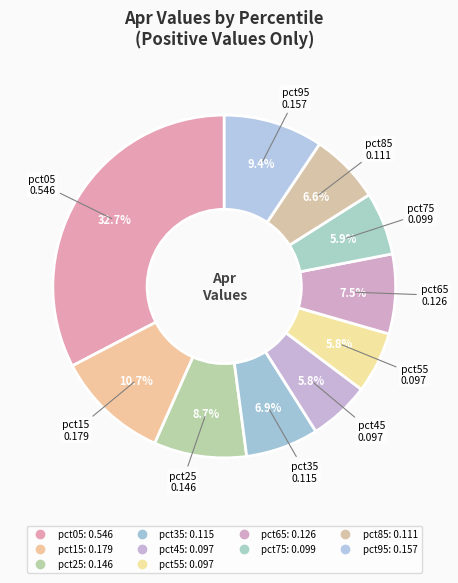

Is it true that pct55 is 15% of the pie?

False